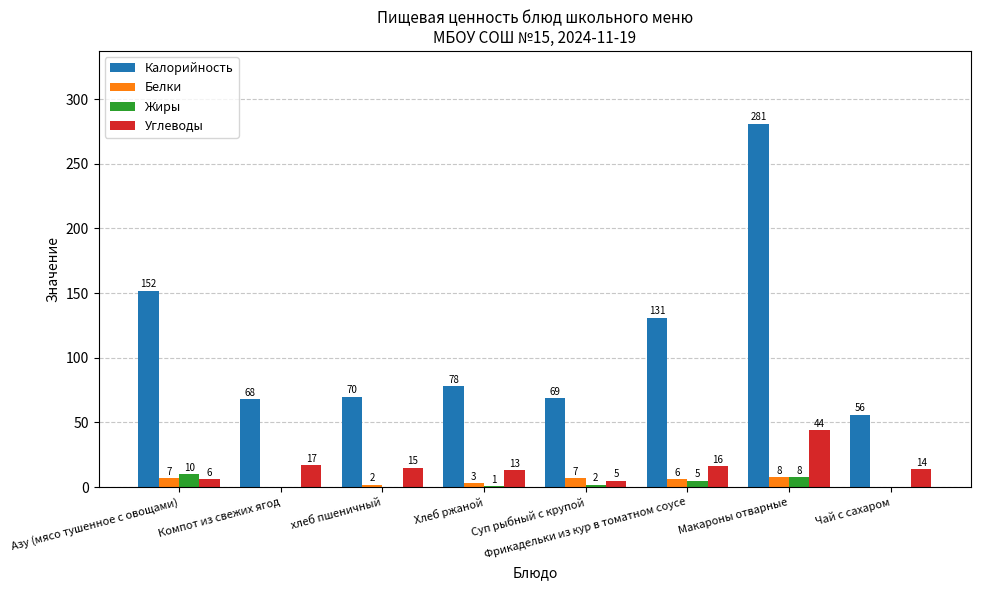

Does the chart contain stacked bars?

No